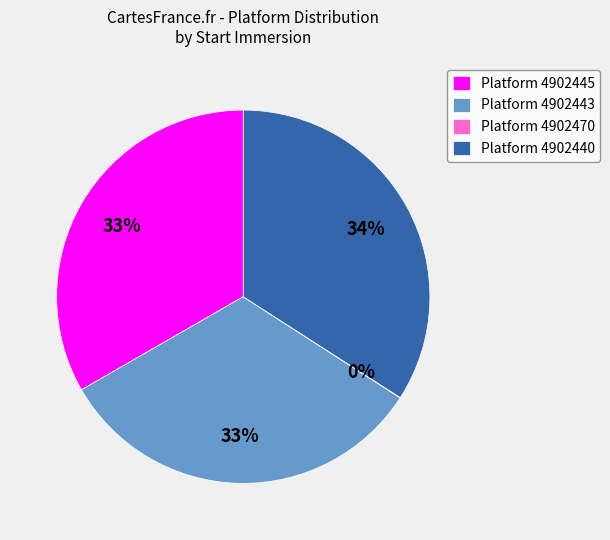

Which slice is the largest?

Platform 4902440